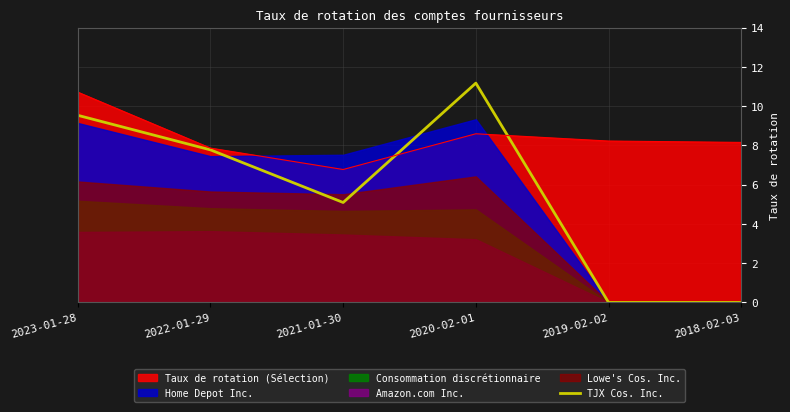

The chart shows a value of 0.0 at 2018-02-03. True or false?

True